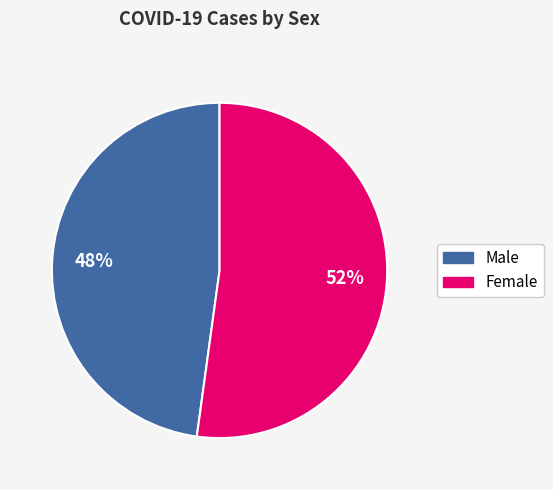

Is the sum of Male and Female greater than half?

Yes